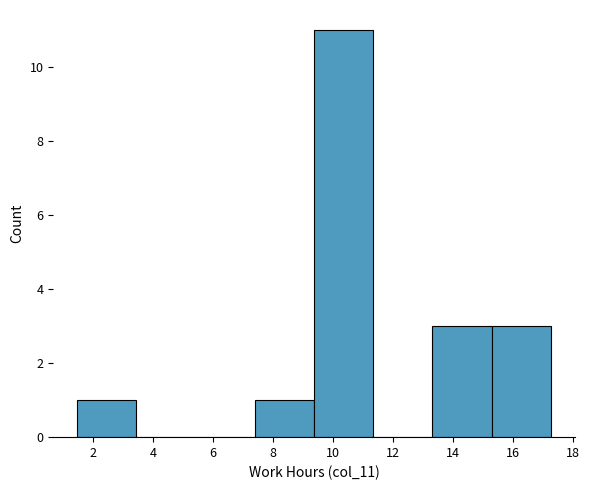

How tall is the bar that spans 1.4 to 3.4 on the x-axis? Neither the bar edges nor the heights are printed on the chart, so give them approximately, as read against the axes.

1